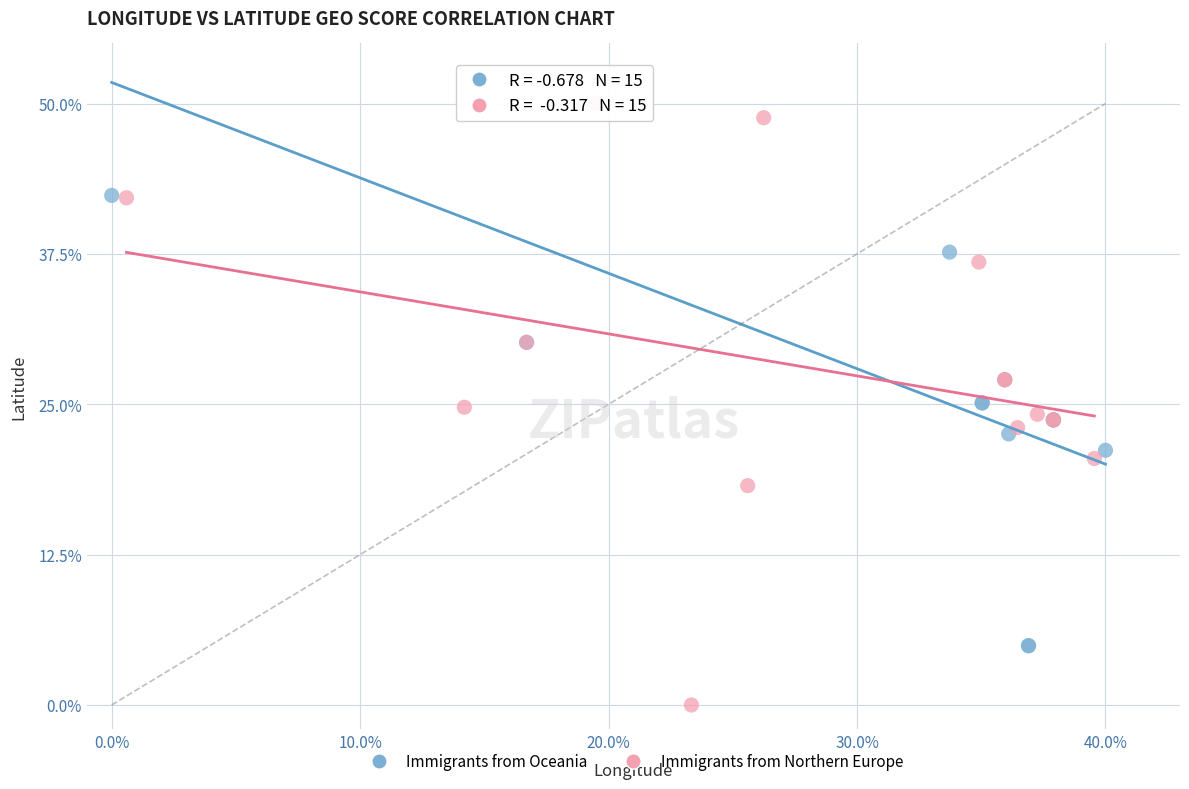

Which series has the widest spread of Y values?

Immigrants from Northern Europe